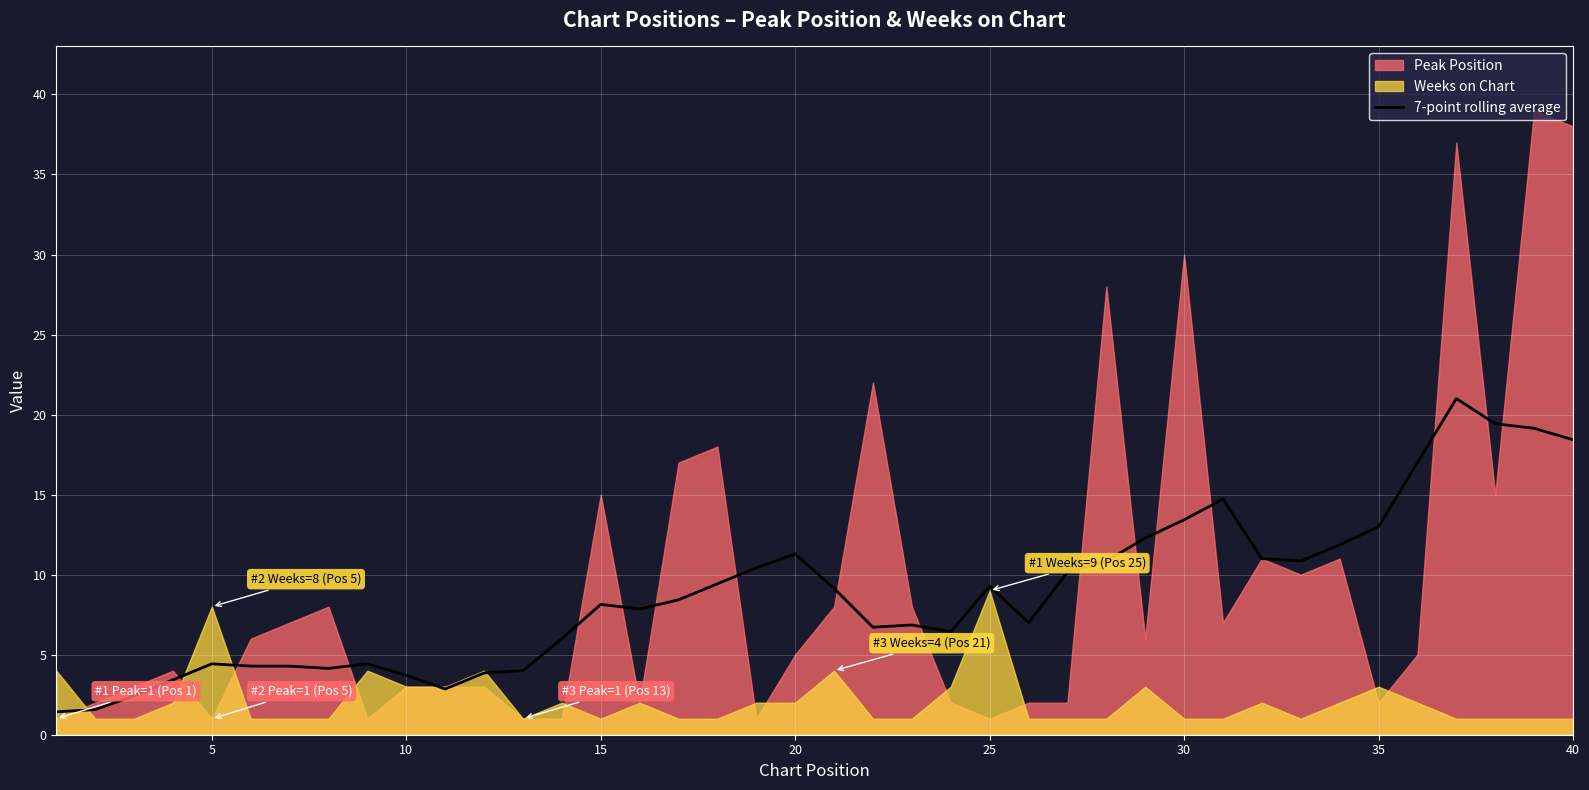

What is the highest value of the 7-point rolling average series?

21.0